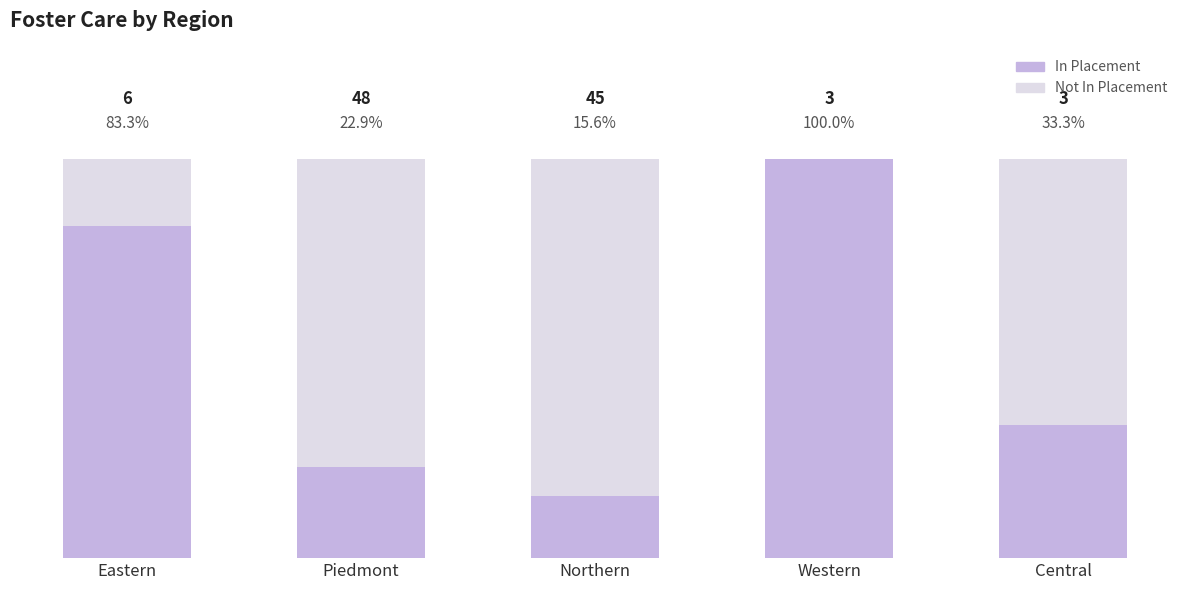

Are the bars horizontal?

No